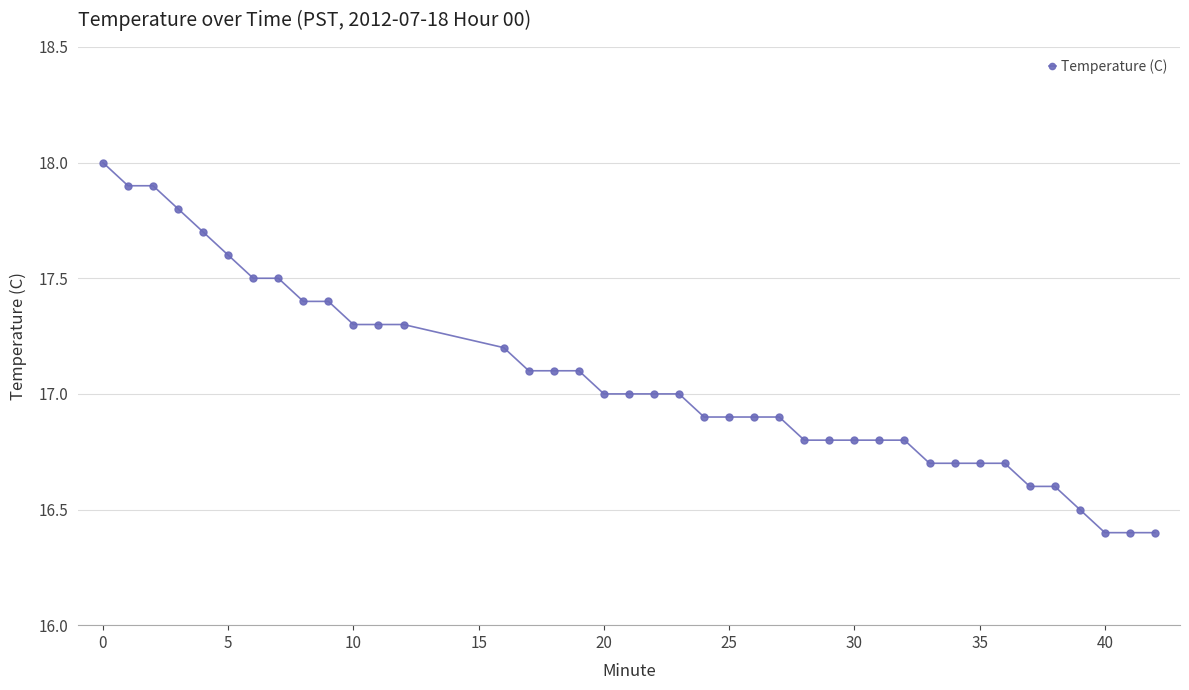

Is this an area chart (filled region under the line)?

No